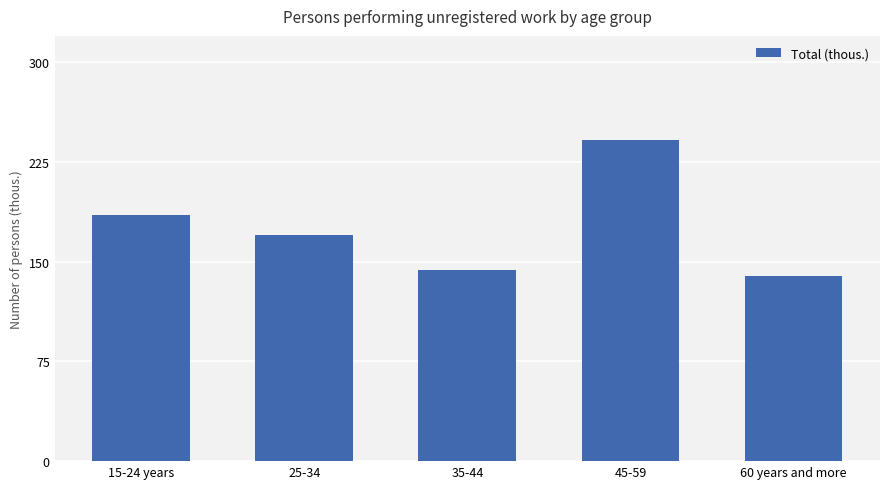

What is the ratio of the value at 25-34 to the value at 60 years and more?

1.2